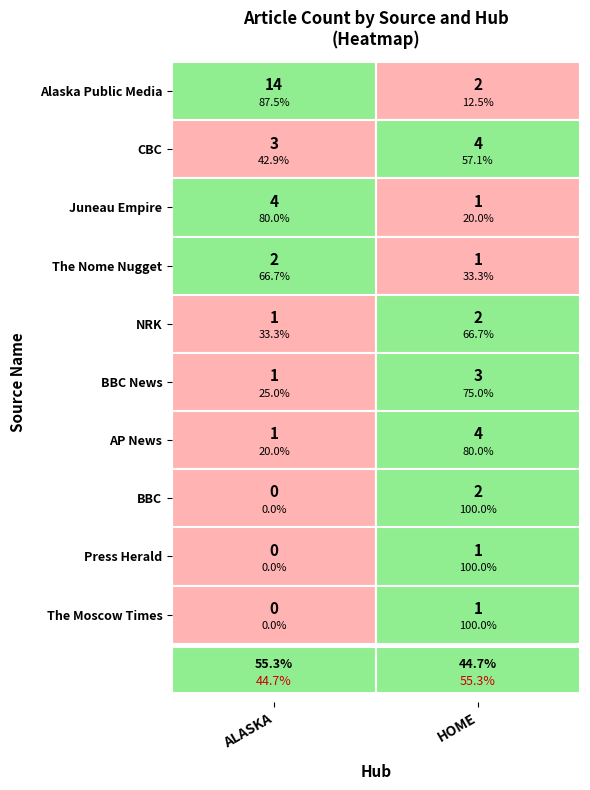

What is the difference between the highest and lowest values at NRK?

1